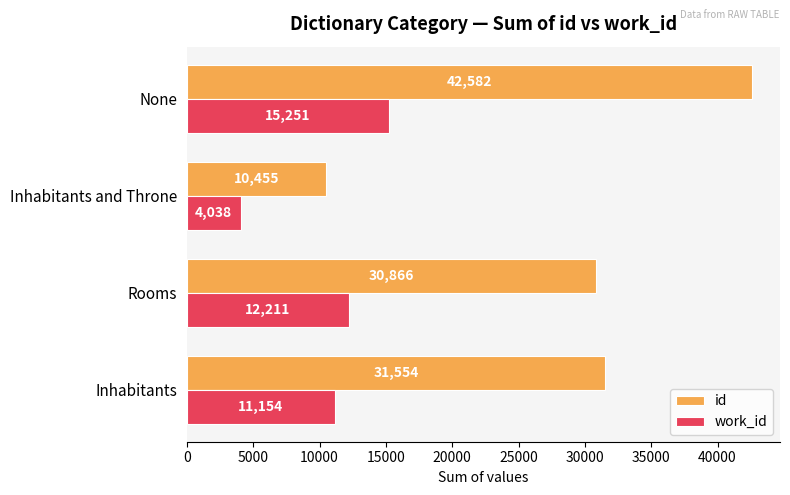

What is the minimum value shown in the chart?

4038